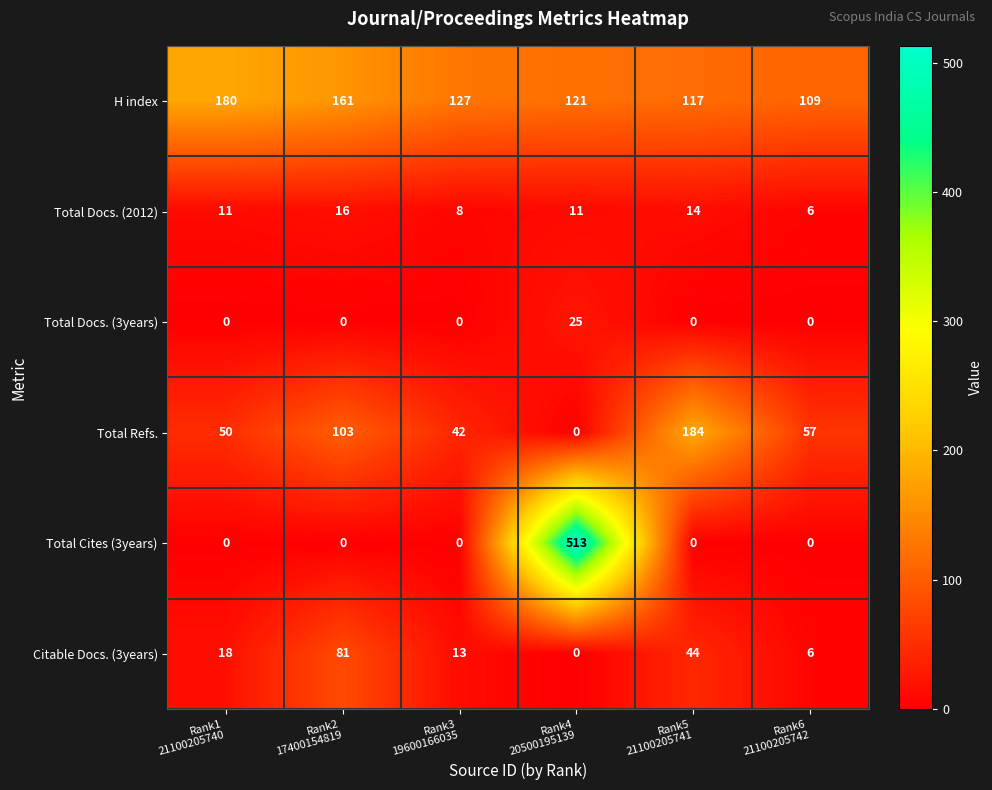

What is the lowest value of the H index series?

109